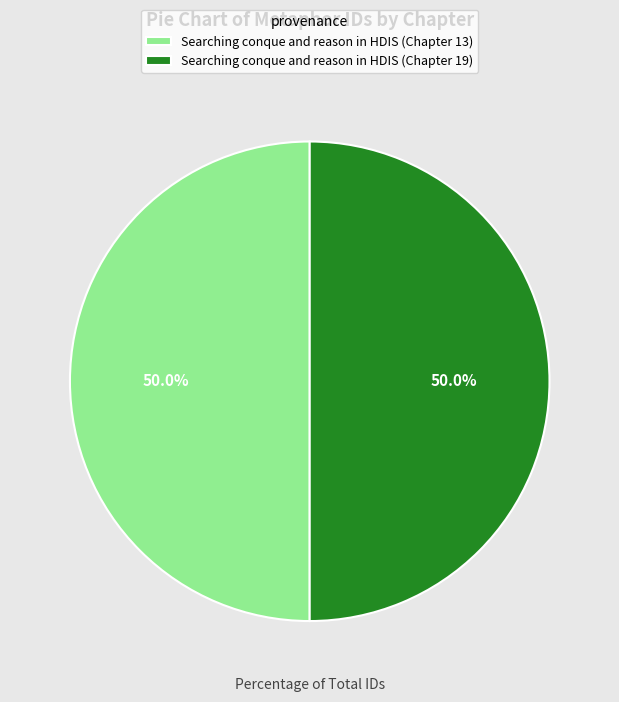

Approximately how many times larger is the value at Searching conque and reason in HDIS (Chapter 19) compared to Searching conque and reason in HDIS (Chapter 13)?

1.0